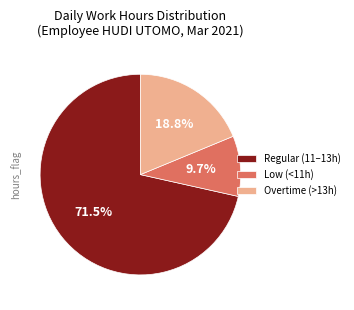

How many slices are in this pie chart?

3